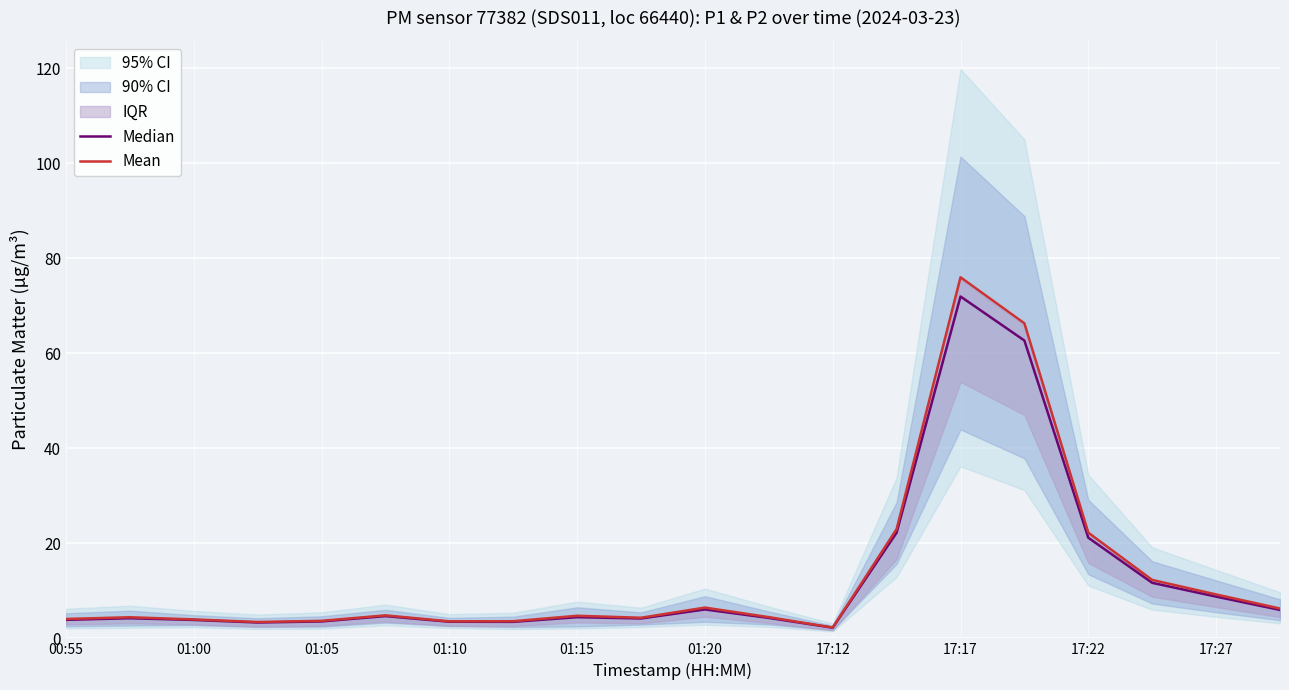

Is it true that Mean equals 4.1 at 00:55?

True